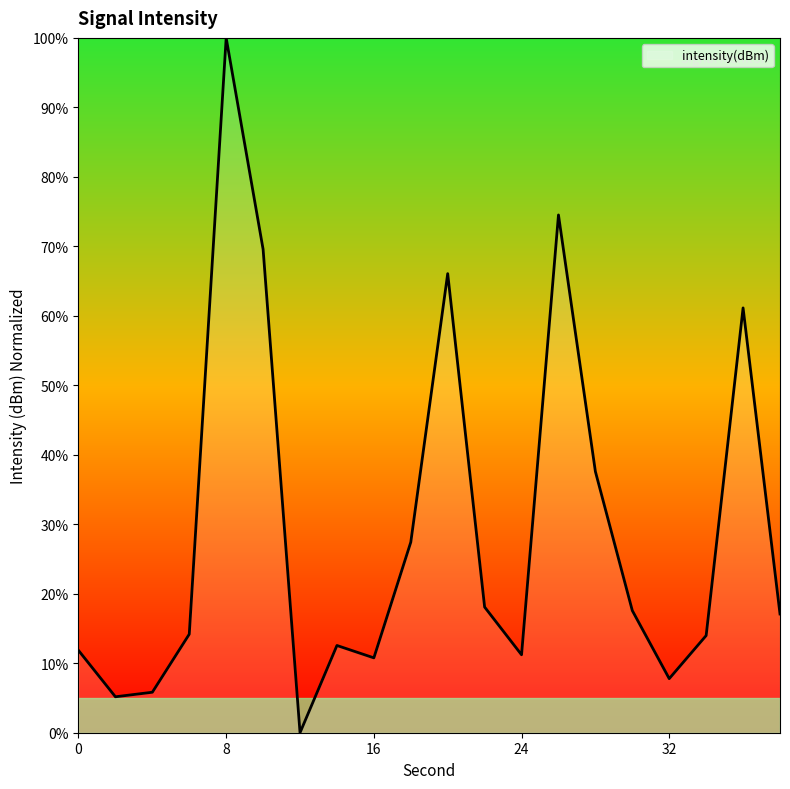

What is the difference between the maximum and minimum values?

100.0